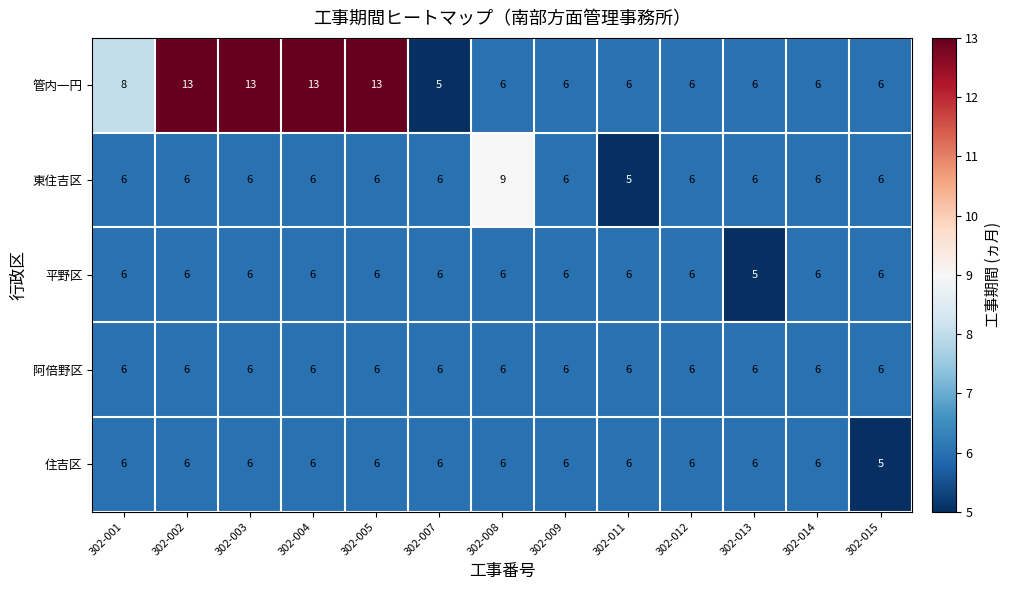

What is the average value of the 平野区 series?

6